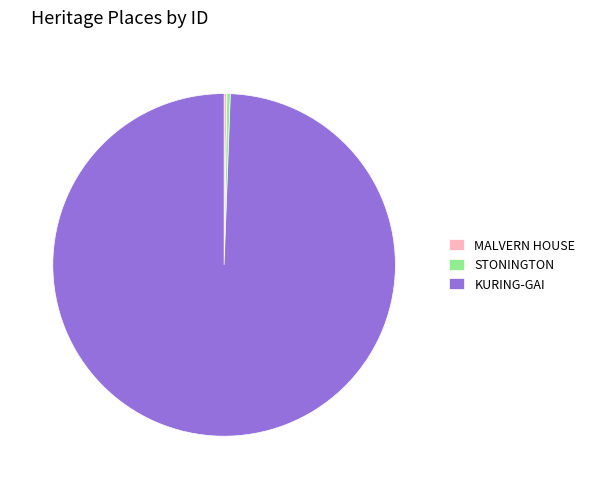

Is there a majority slice in this chart?

Yes